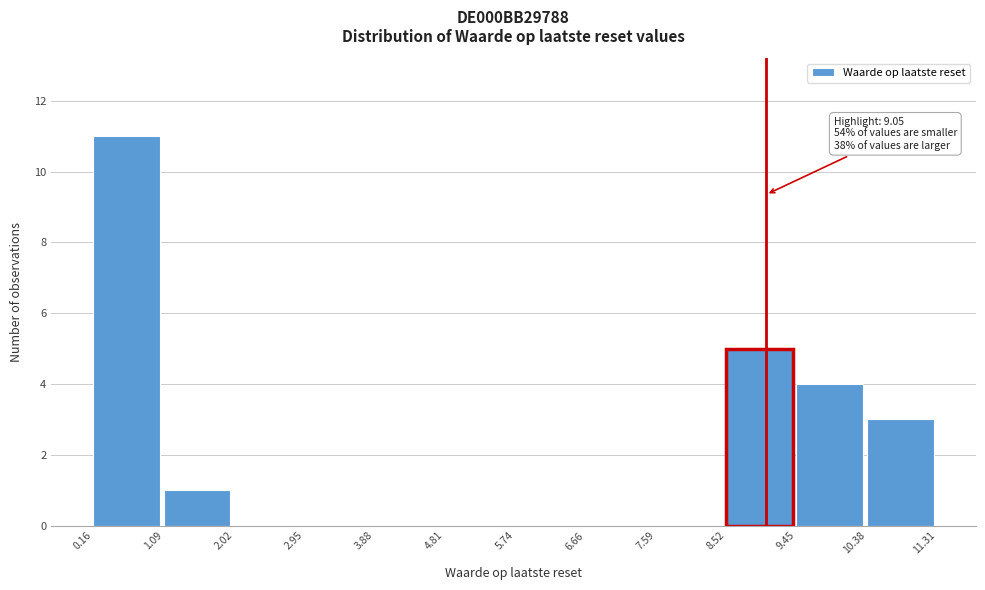

Which range on the x-axis has the tallest bar?

0.16 to 1.09